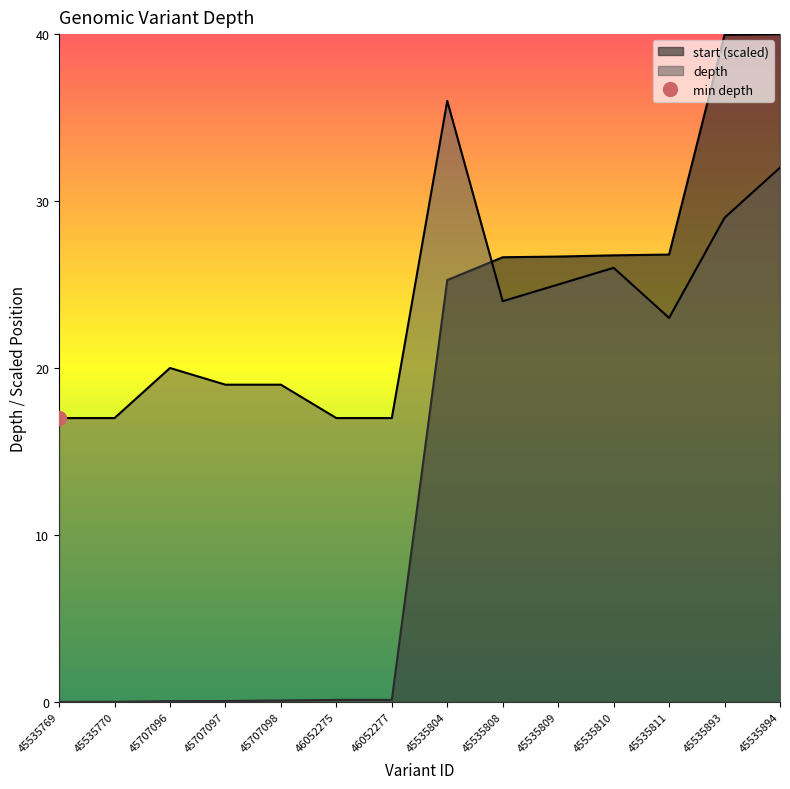

True or false: start has a value of 0.0 at 45535770.

True